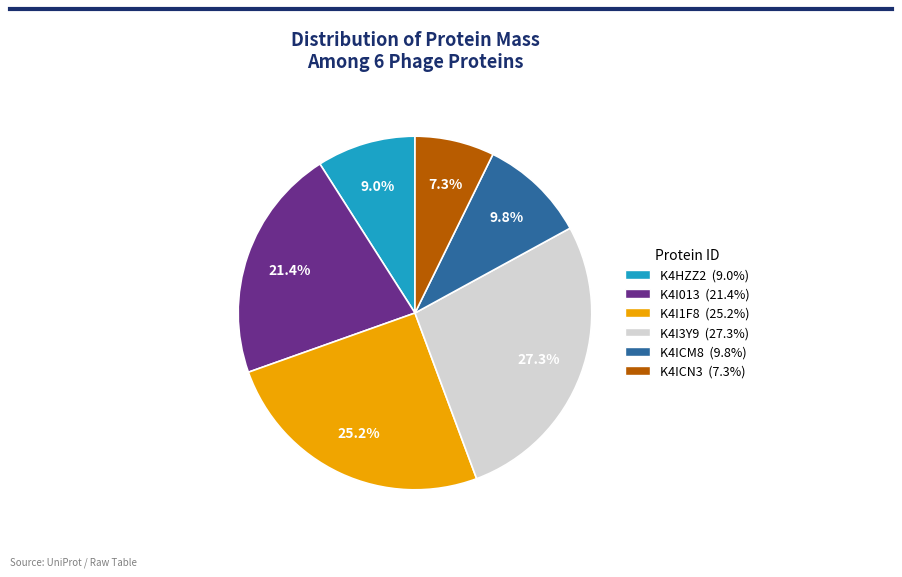

What is the largest slice in the pie chart?

K4I3Y9